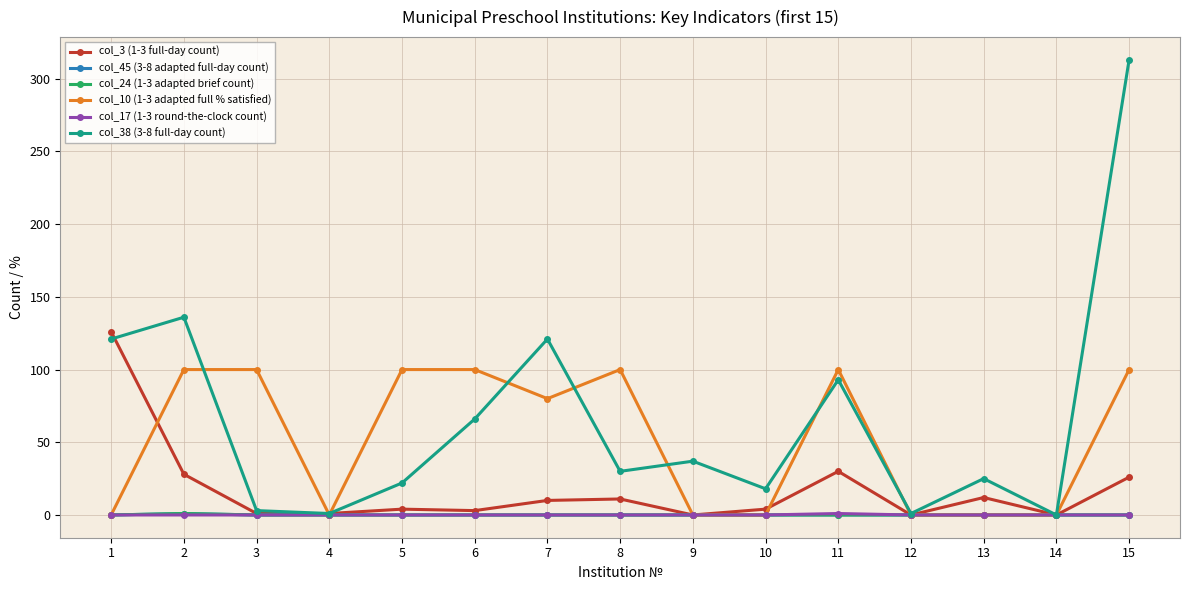

Does the chart have visible grid lines?

Yes